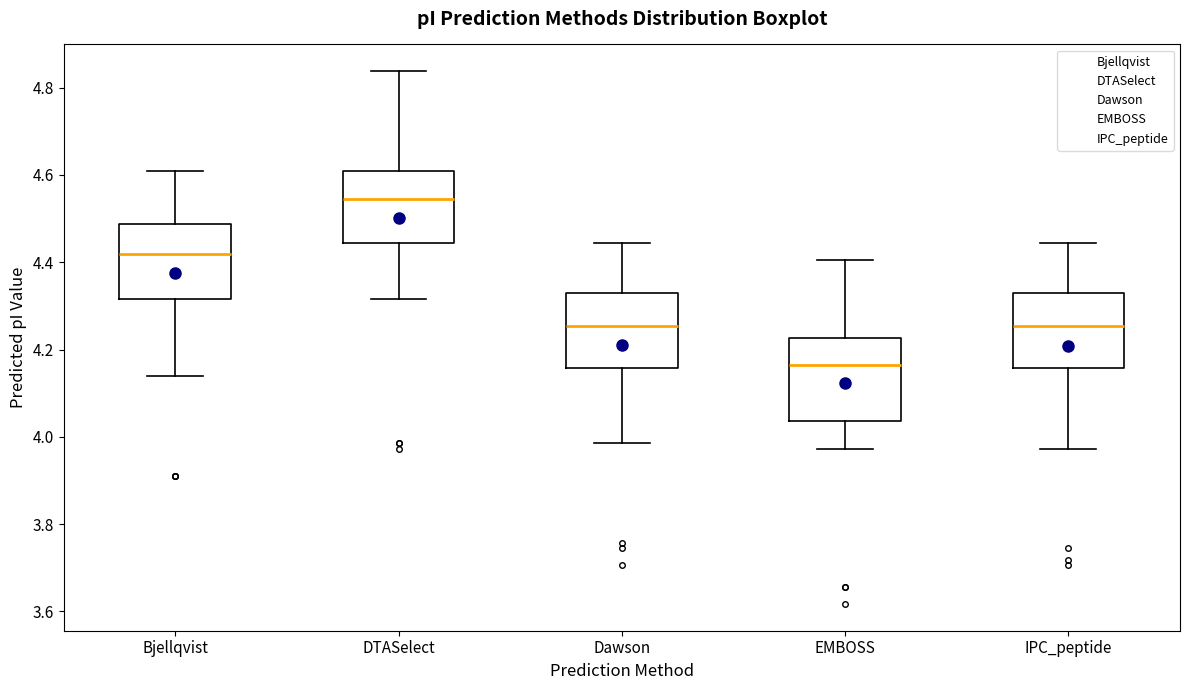

Which box's median line is the highest?

DTASelect